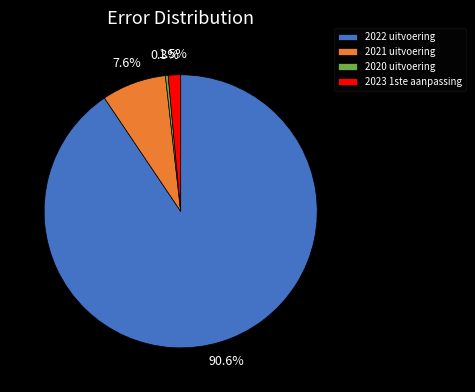

Rank the categories by value from lowest to highest.

2020 uitvoering, 2023 1ste aanpassing, 2021 uitvoering, 2022 uitvoering